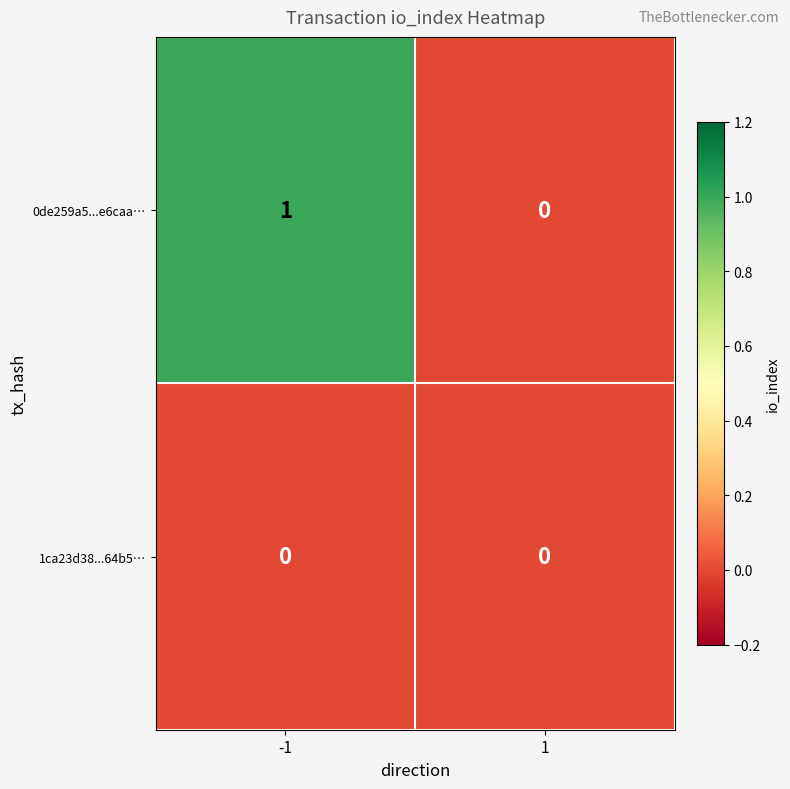

Rank the series by their average value, from highest to lowest.

0de259a5...e6caa…, 1ca23d38...64b5…